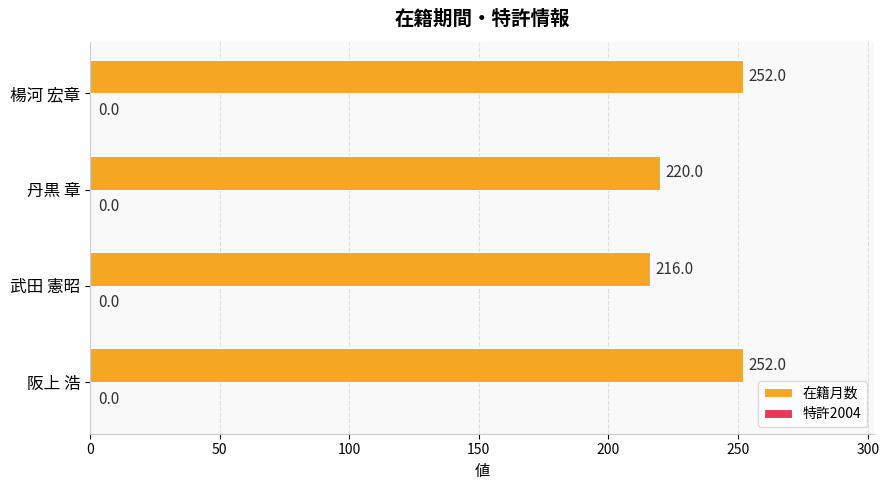

What is the difference between the maximum and minimum values?

36